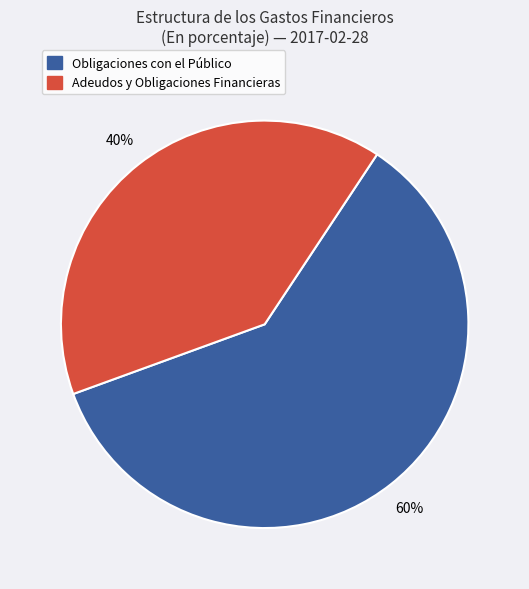

Is there a majority slice in this chart?

Yes